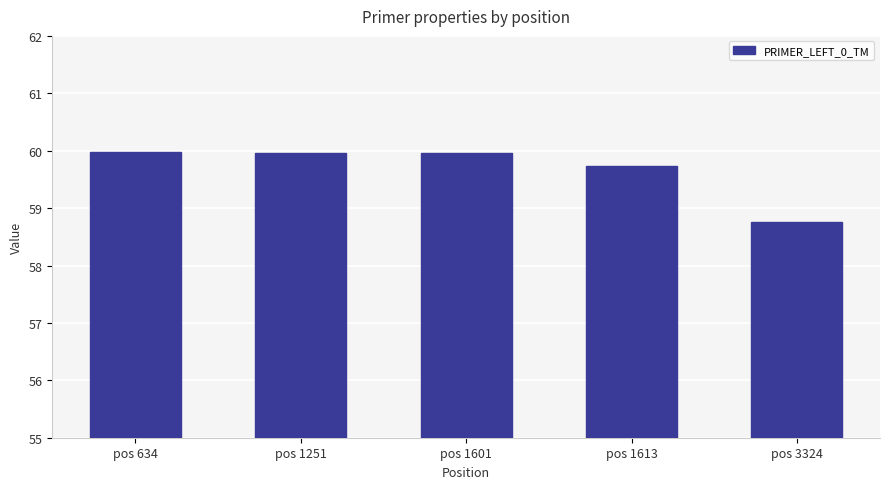

Is it true that the value at pos 1613 is 59.7?

True